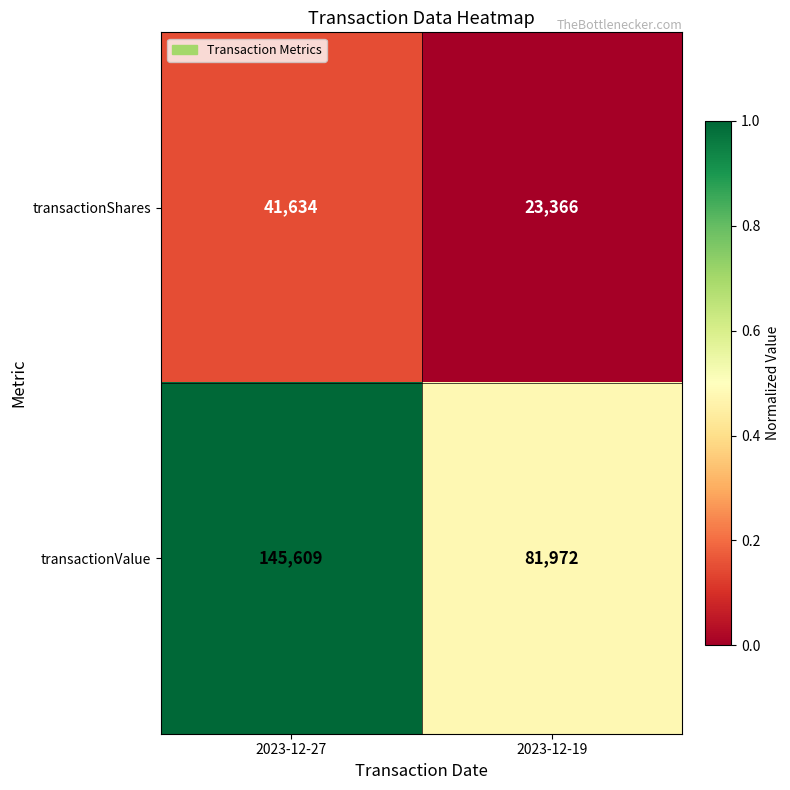

How many categories are shown in the chart?

2